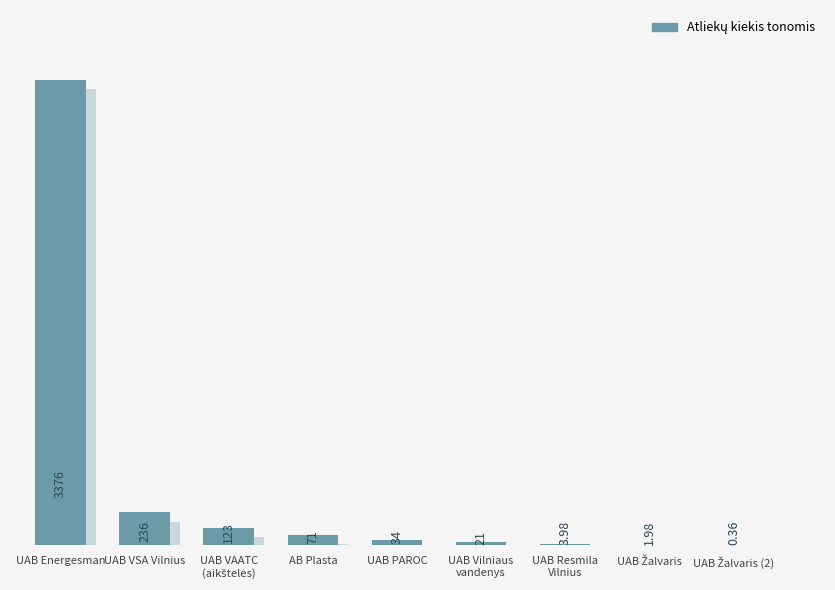

Reading left to right, transcribe all the data shown in this chart.

3376.1	235.7	123.5	70.8	34.0	20.9	4.0	2.0	0.4